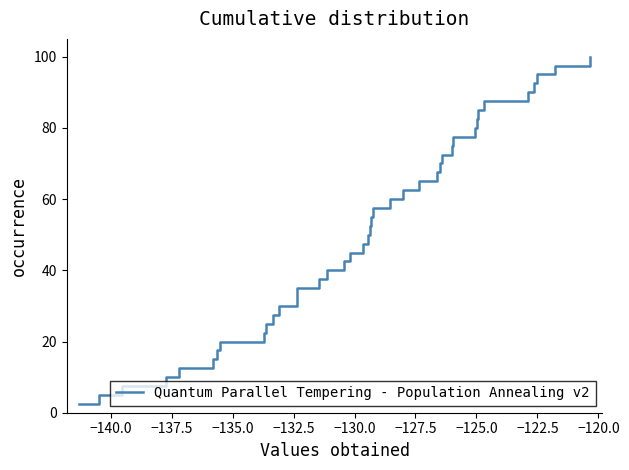

What is the difference between the maximum and minimum values?

97.5